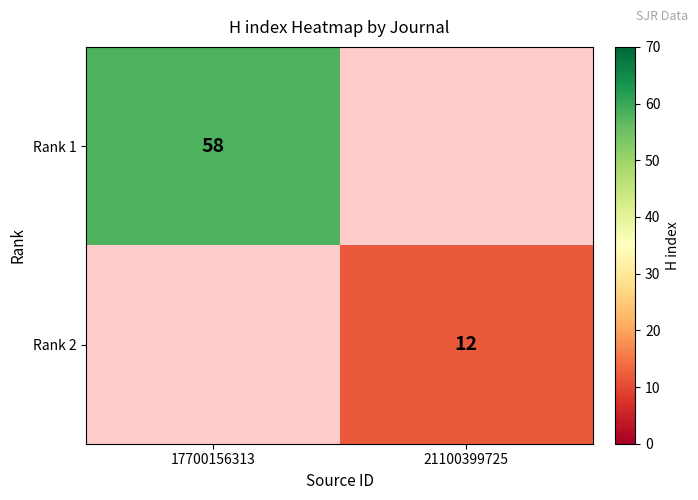

The Rank 2 series shows 4 at 21100399725. True or false?

False